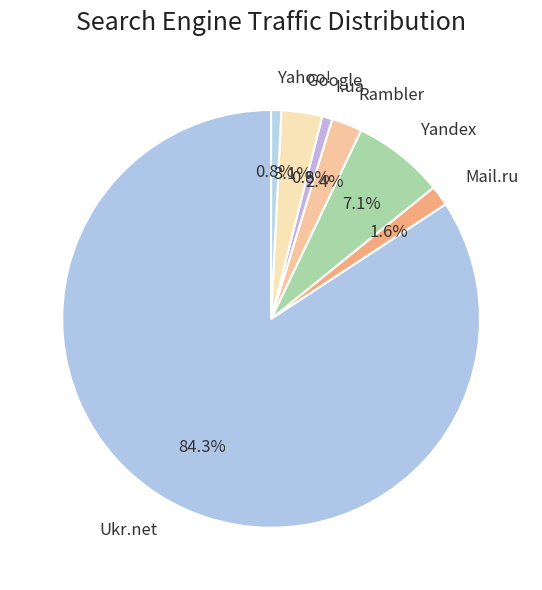

Which slice is the largest?

Ukr.net